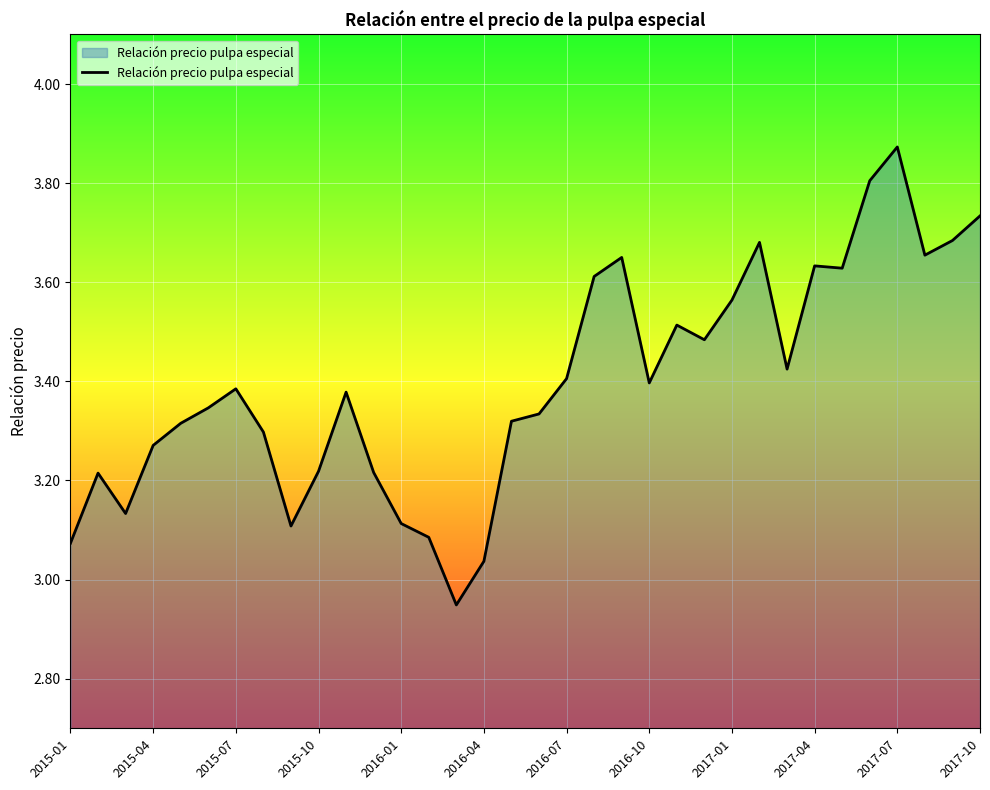

What is the difference between the maximum and minimum values?

0.9